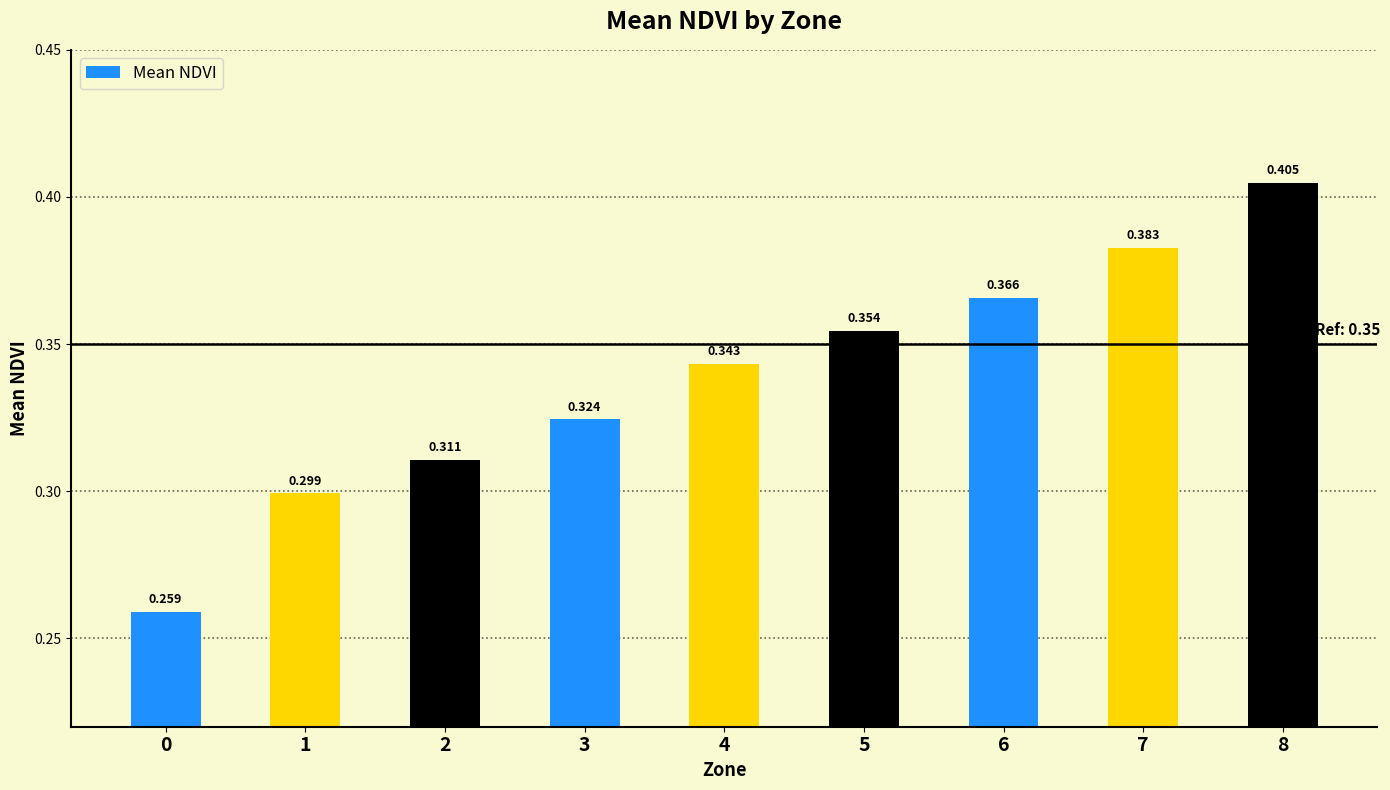

What is the change in value from 1 to 8?

+0.1